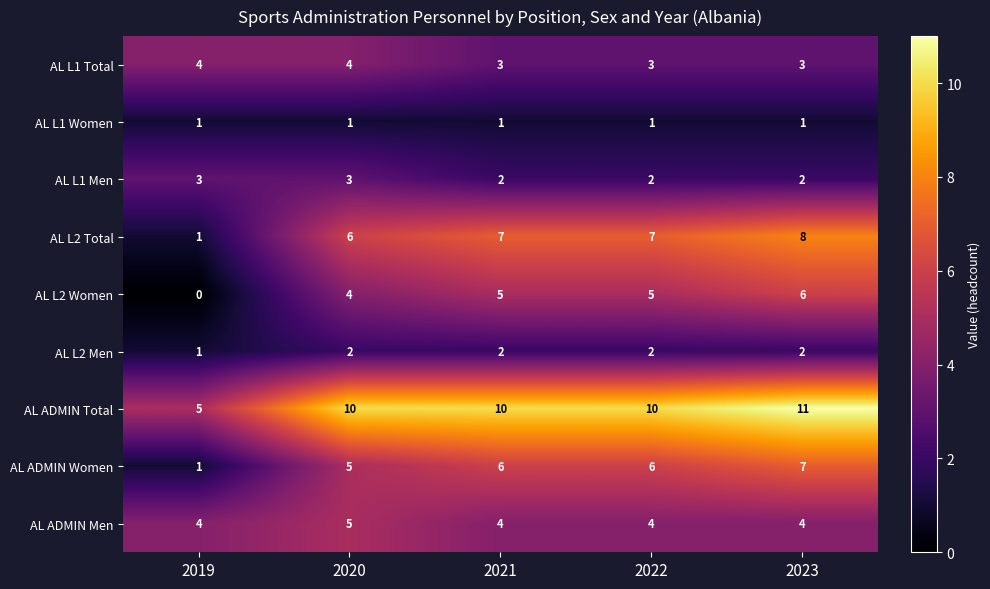

What is the sum of all AL ADMIN Women values?

25